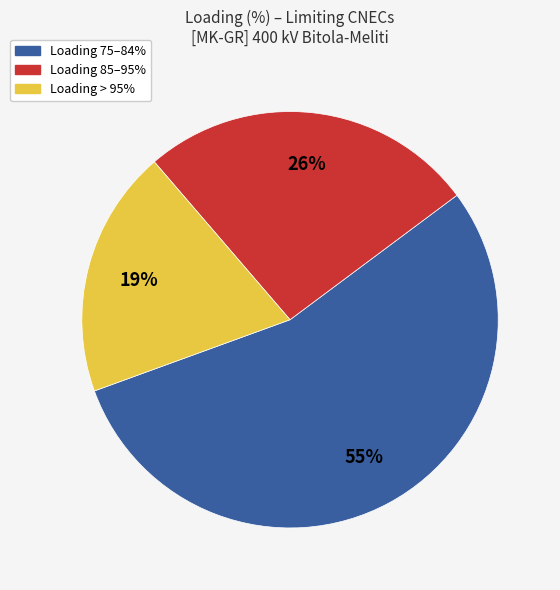

To the nearest percent, what is the average slice percentage?

33%